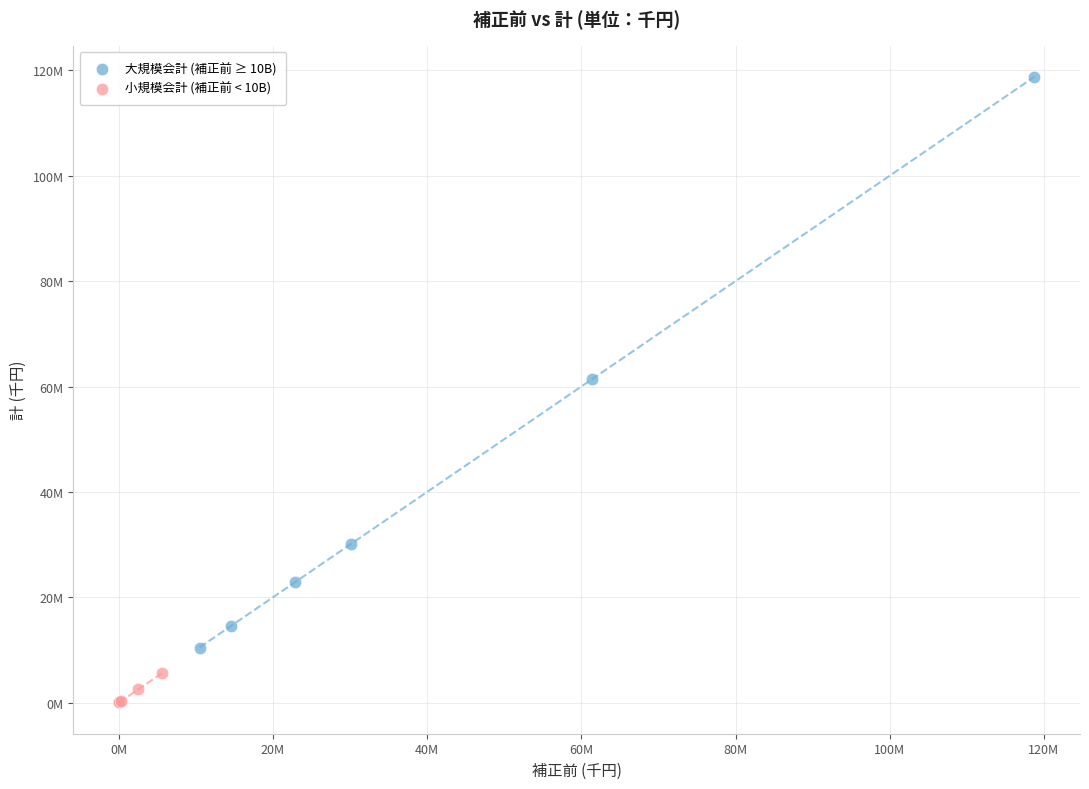

What are all the series names shown in the legend?

大規模会計 (補正前 ≥ 10B), 小規模会計 (補正前 < 10B)